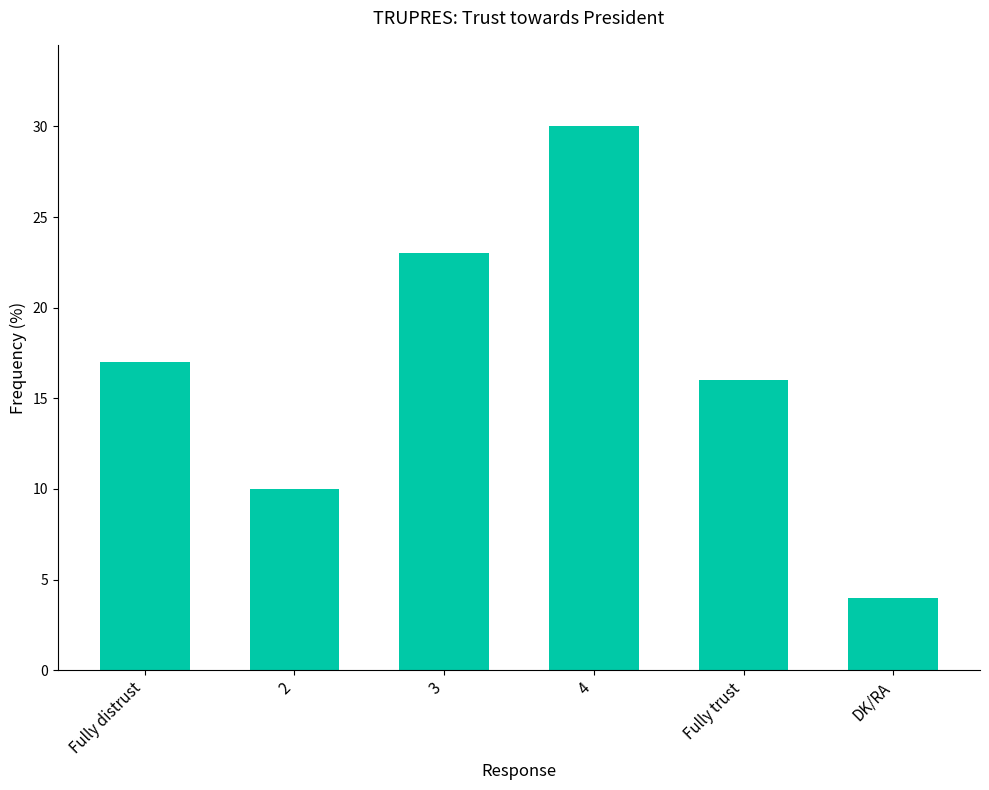

Does the chart contain any negative values?

No